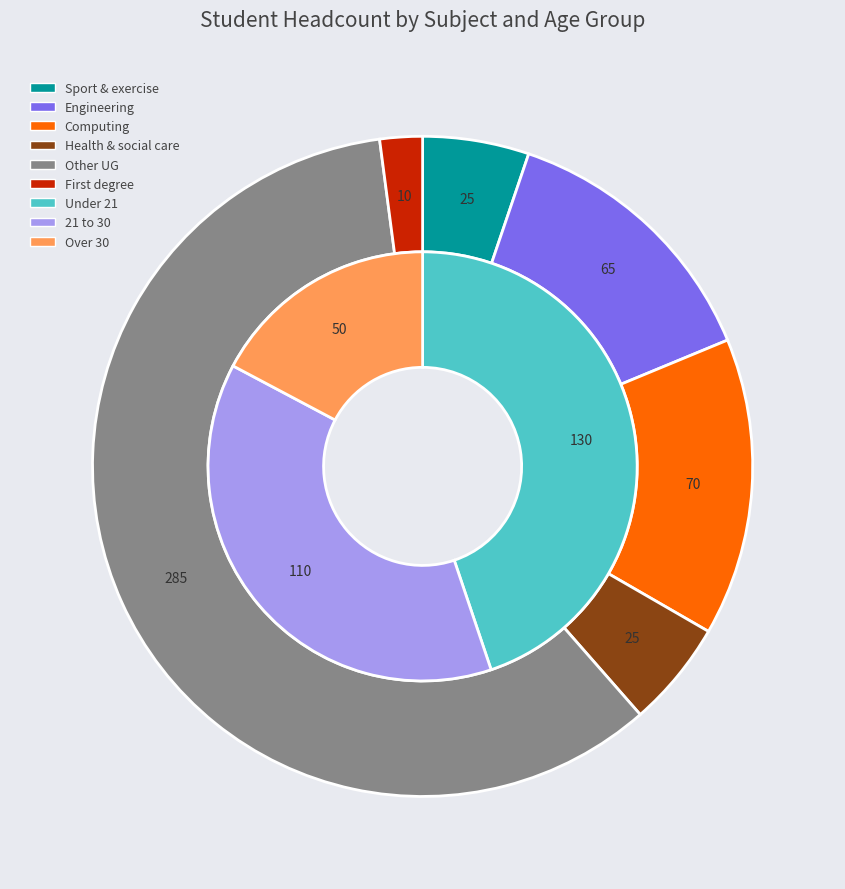

Is it true that Other UG is 59% of the pie?

True